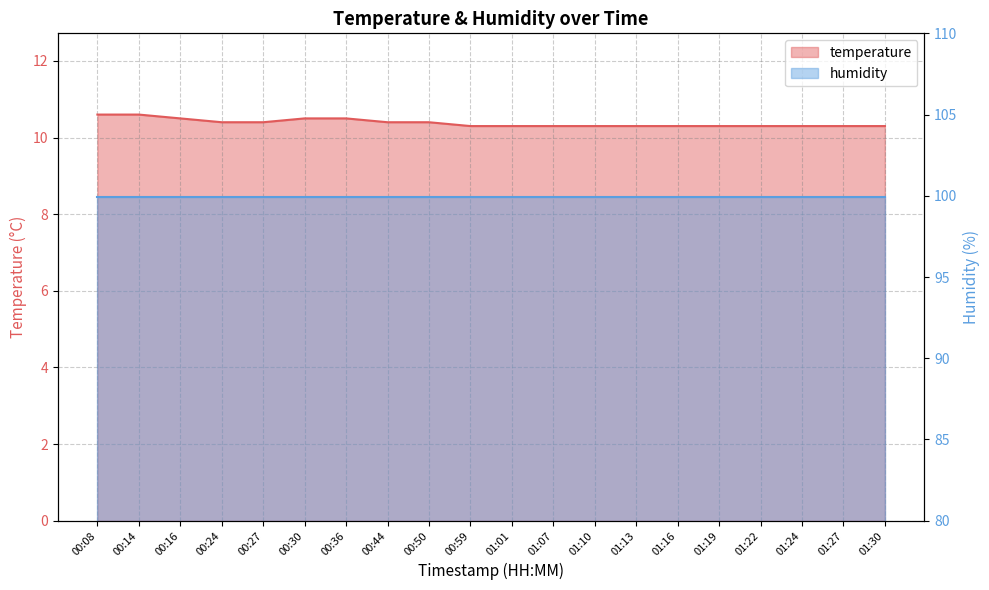

At which label is the value closest to 10?

00:59